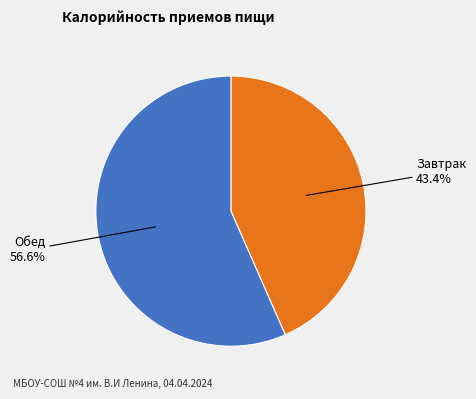

What is the ratio of the value at Завтрак to the value at Обед?

0.8